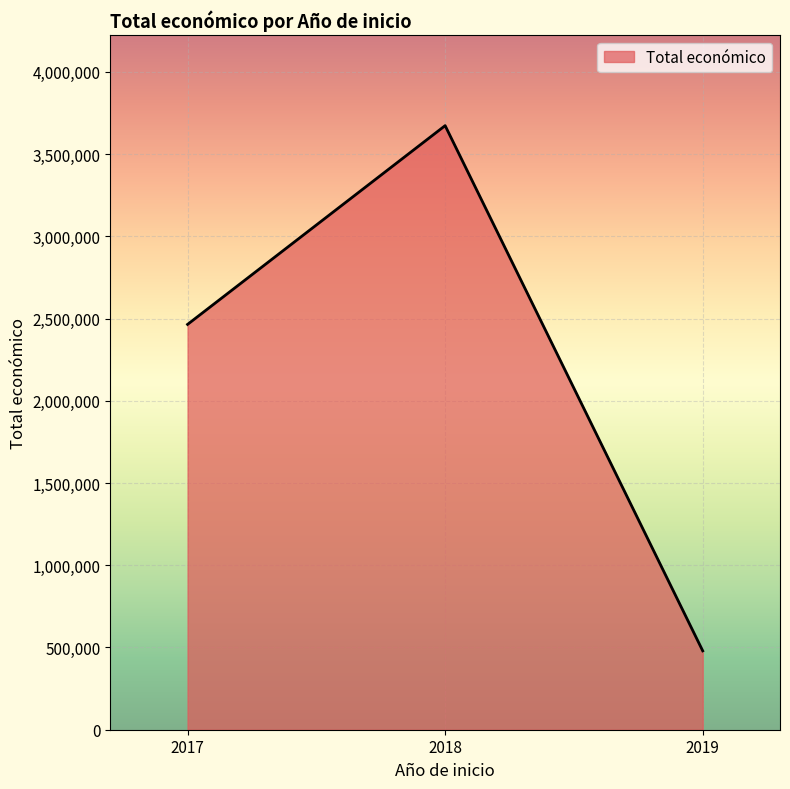

Is it true that the value at 2018 is 754609?

False